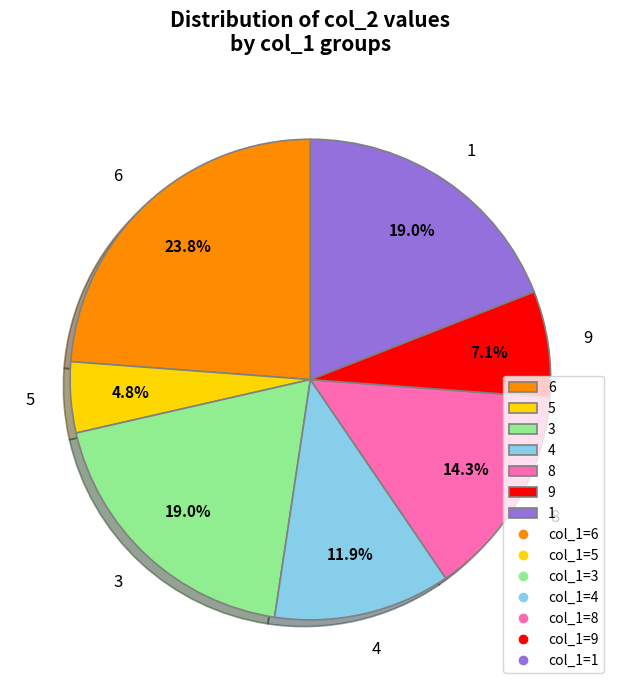

Does any single category account for the majority?

No